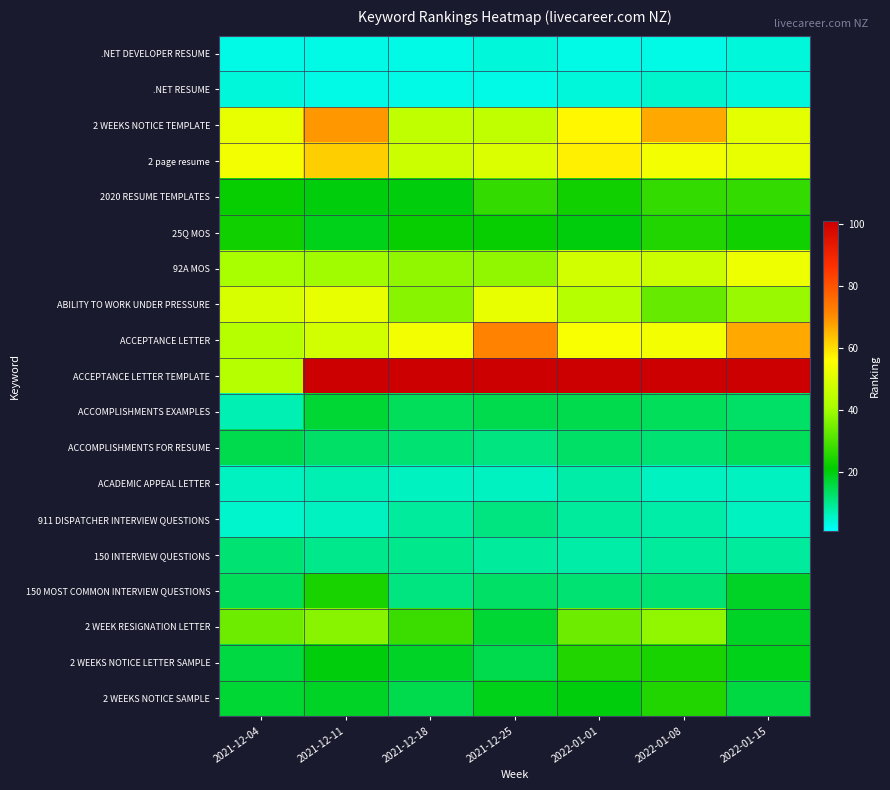

List the series in order of their peak value, highest first.

ACCEPTANCE LETTER TEMPLATE, ACCEPTANCE LETTER, 2 WEEKS NOTICE TEMPLATE, 2 page resume, 92A MOS, ABILITY TO WORK UNDER PRESSURE, 2 WEEK RESIGNATION LETTER, 2020 RESUME TEMPLATES, 25Q MOS, 2 WEEKS NOTICE LETTER SAMPLE, 2 WEEKS NOTICE SAMPLE, 150 MOST COMMON INTERVIEW QUESTIONS, ACCOMPLISHMENTS EXAMPLES, ACCOMPLISHMENTS FOR RESUME, 150 INTERVIEW QUESTIONS, 911 DISPATCHER INTERVIEW QUESTIONS, ACADEMIC APPEAL LETTER, .NET RESUME, .NET DEVELOPER RESUME